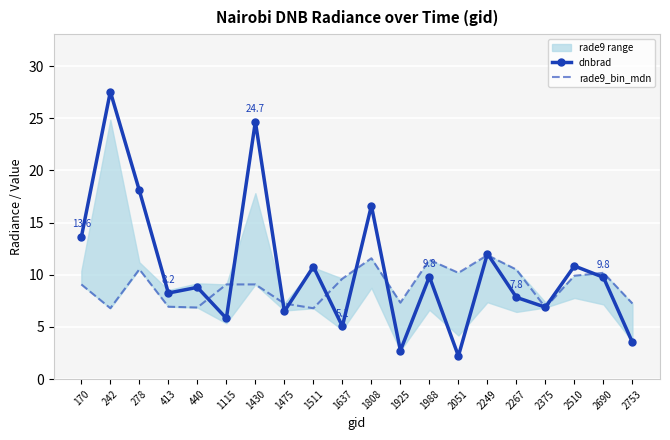

At which label is dnbrad closest to 14?

170